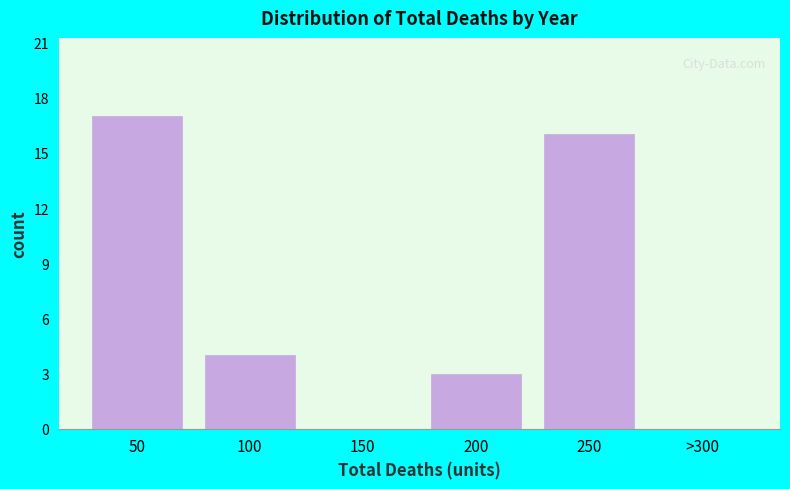

Reading left to right, list all the values displayed in this chart.

50=17	100=4	150=0	200=3	250=16	>300=0